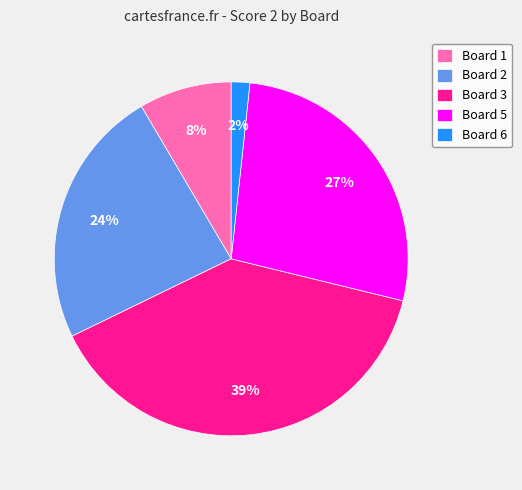

Does Board 2 represent more than half of the total?

No